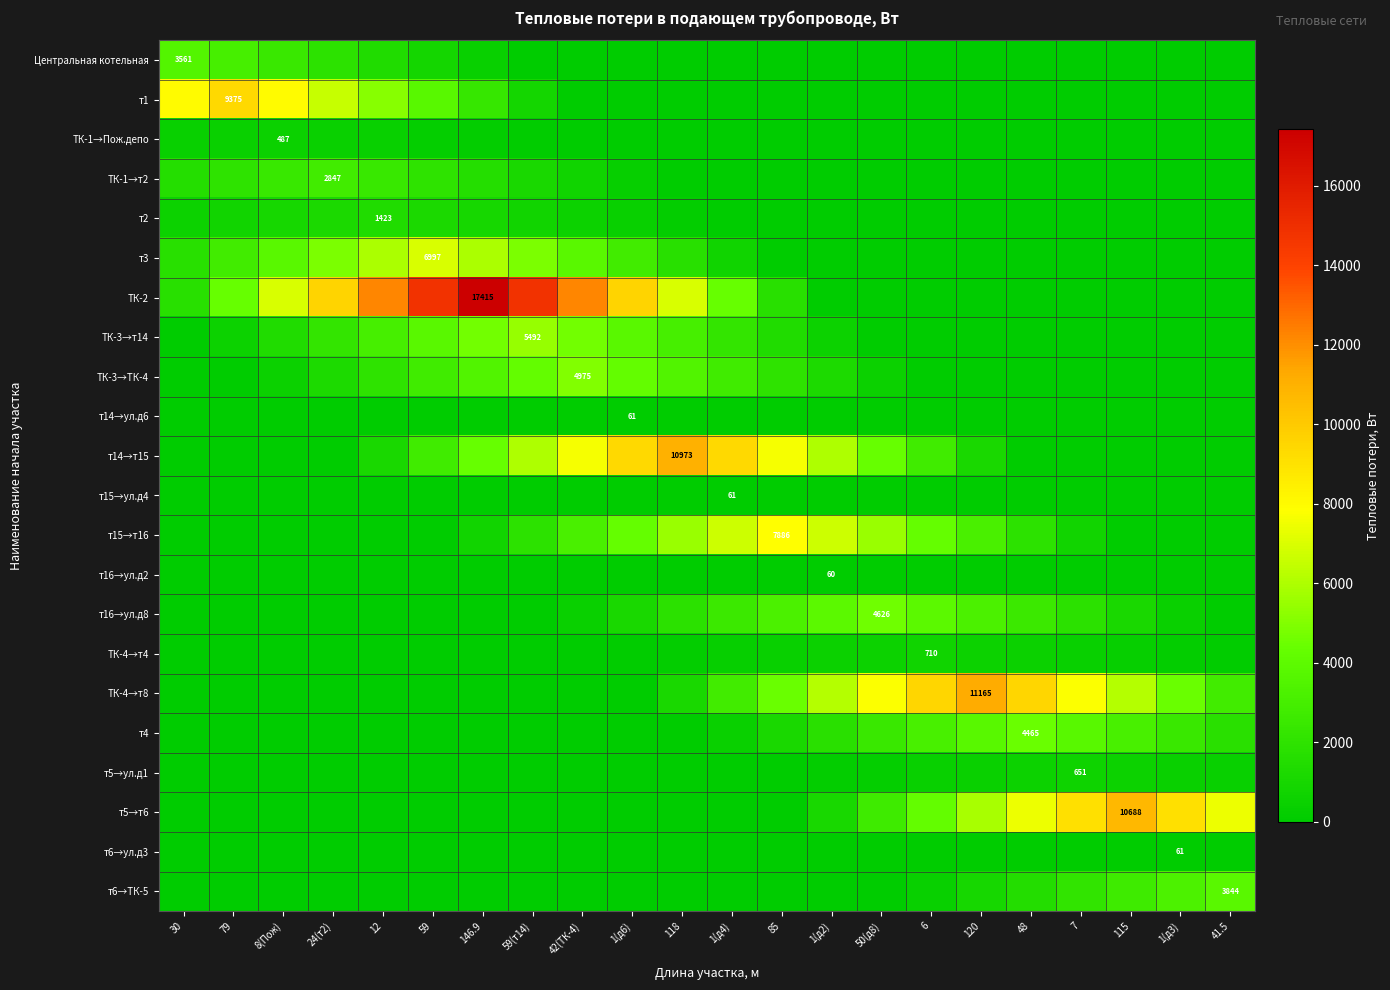

What is the difference between the maximum and minimum values in the Центральная котельная series?

3560.7